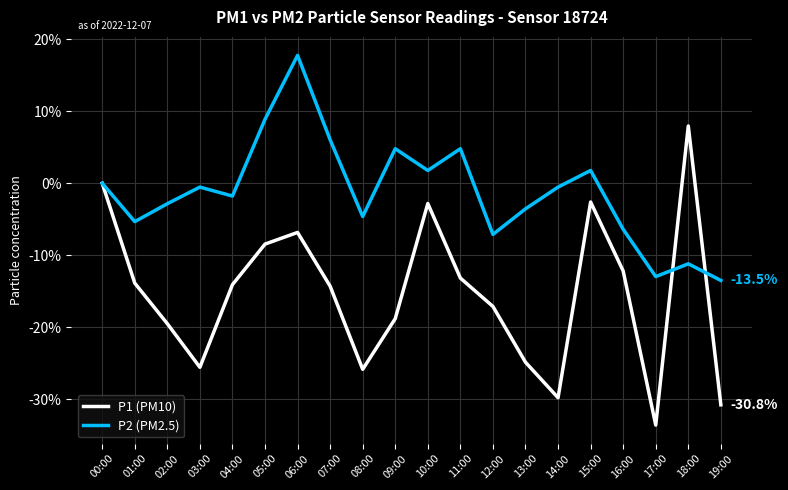

Is it true that P2 (PM2.5) equals -4.6 at 08:00?

True